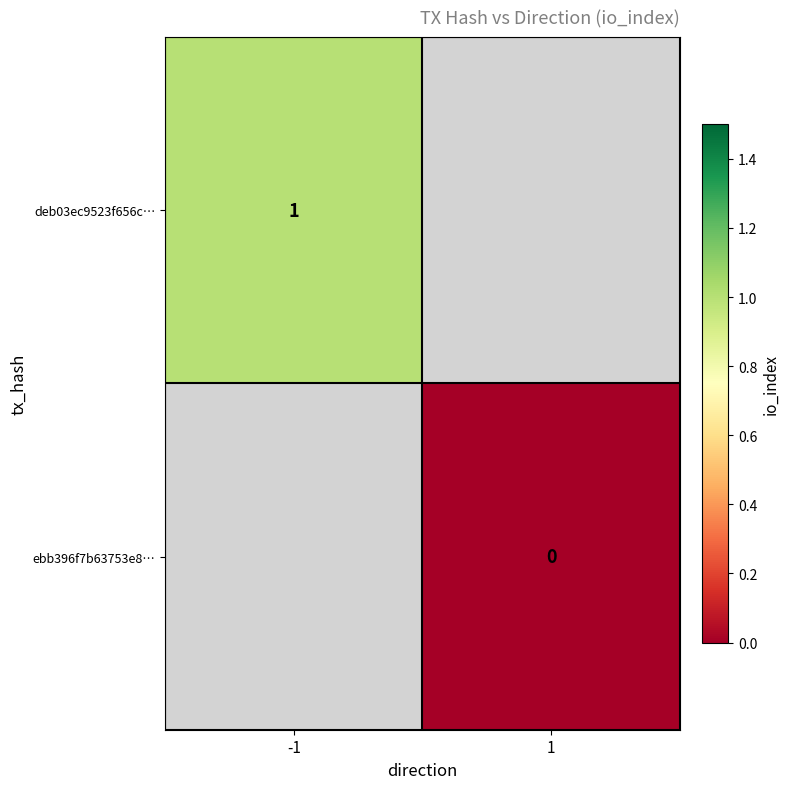

Is it true that deb03ec9523f656c… equals 1 at -1?

True